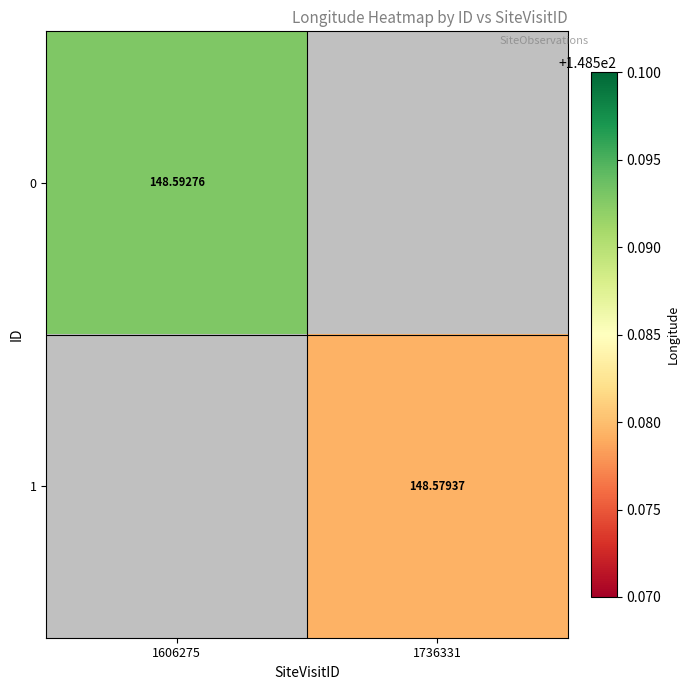

Is the value of 0 at 1606275 greater than the value of 1 at 1736331?

Yes